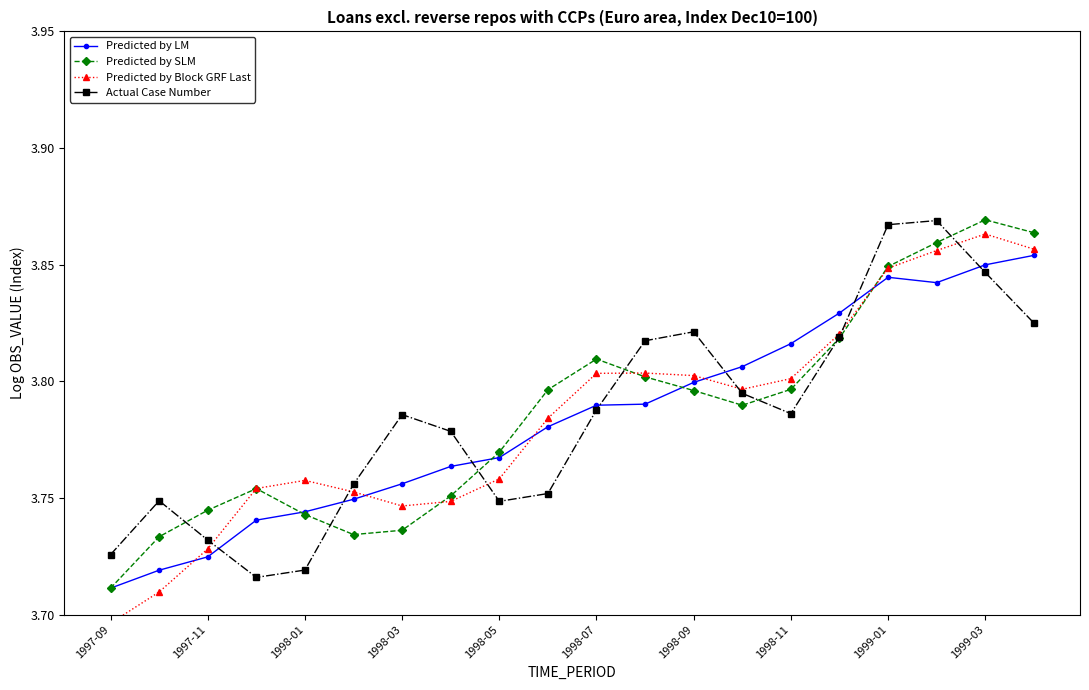

Rank the series by their maximum value, from lowest to highest.

Predicted by LM, Predicted by Block GRF Last, Actual Case Number, Predicted by SLM